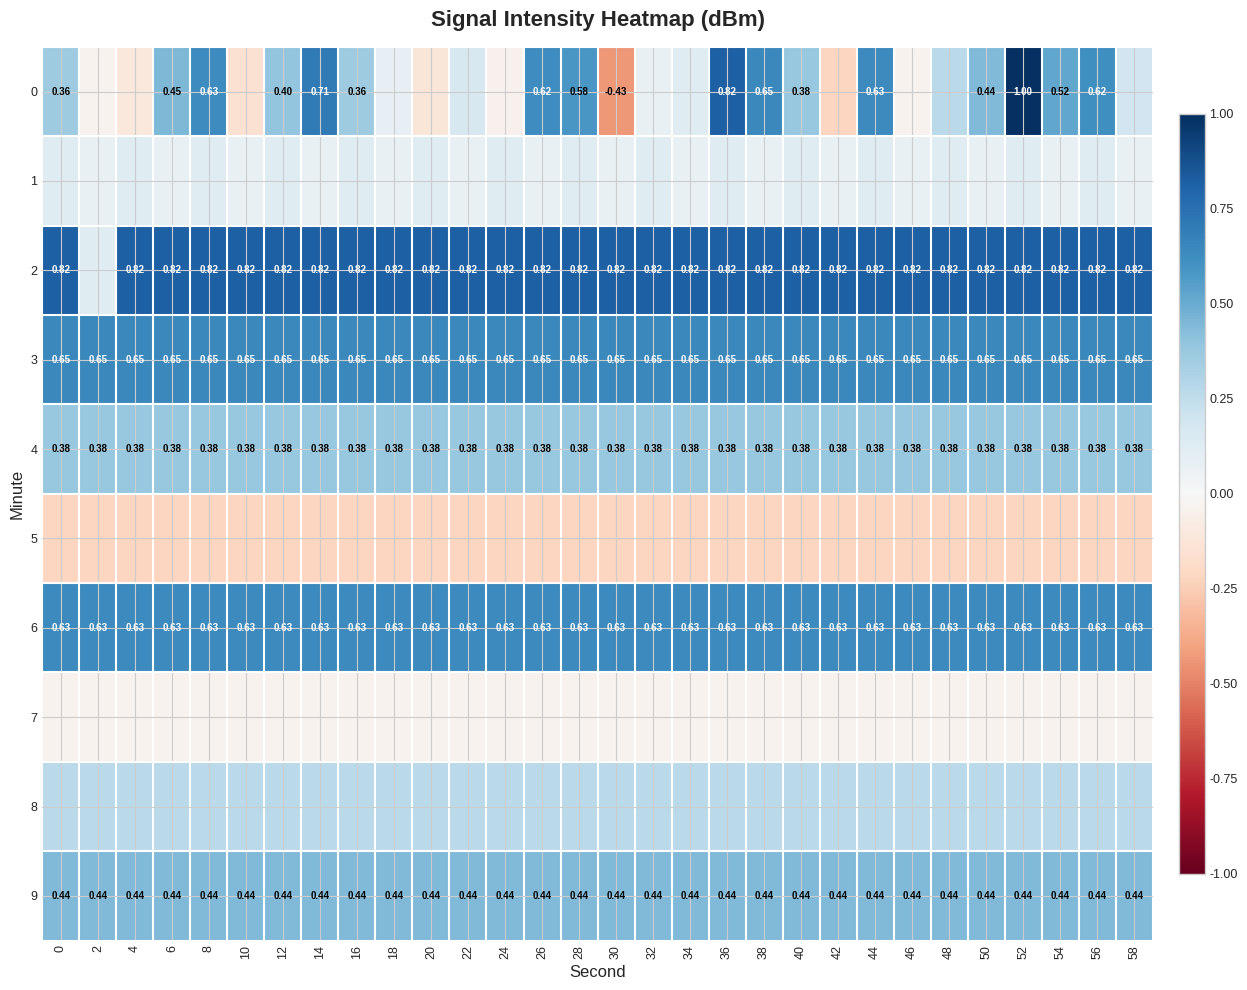

What is the total value across all series at 36?

3.9